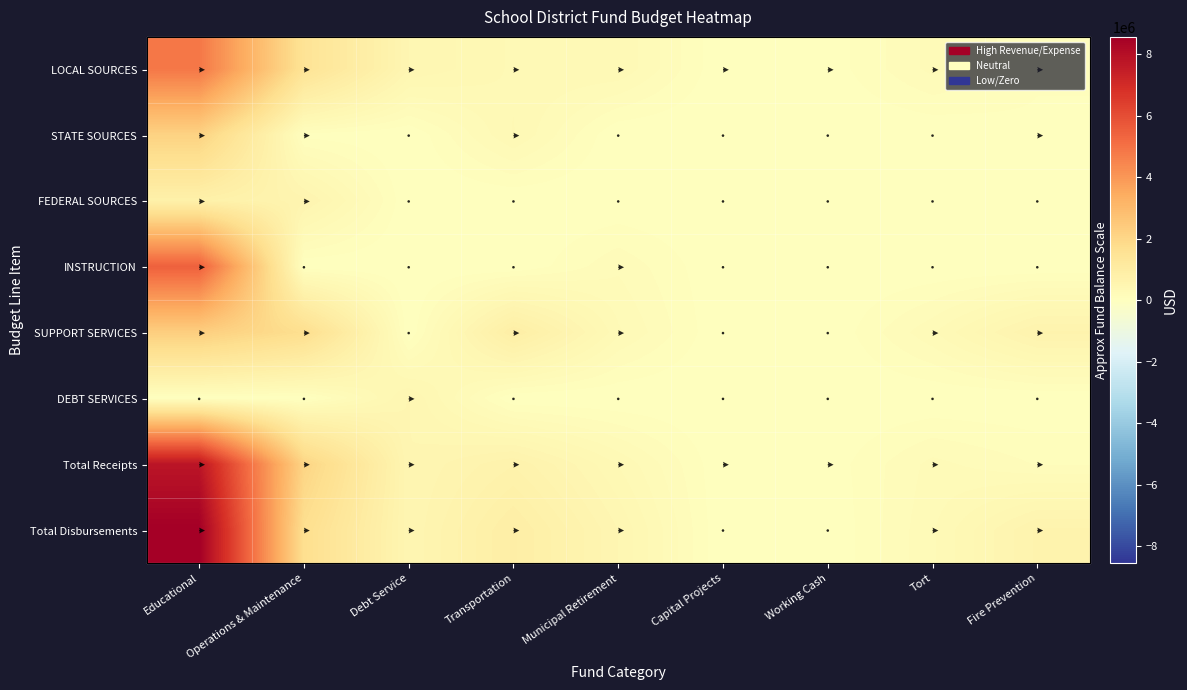

What value does the INSTRUCTION series have at Municipal Retirement, to the nearest 10?

187640